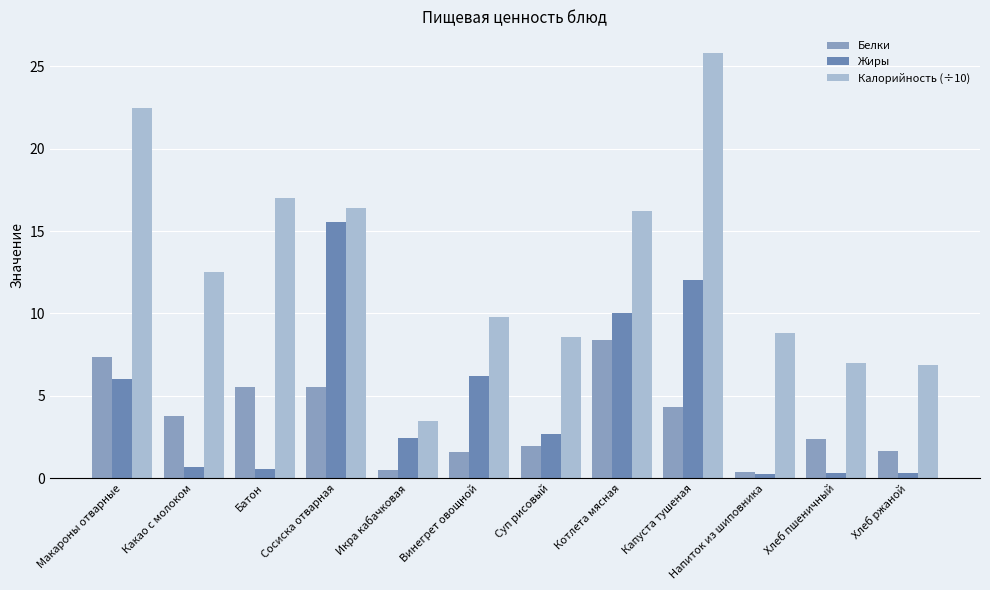

Rank the series by their maximum value, from lowest to highest.

Белки, Жиры, Калорийность (÷10)